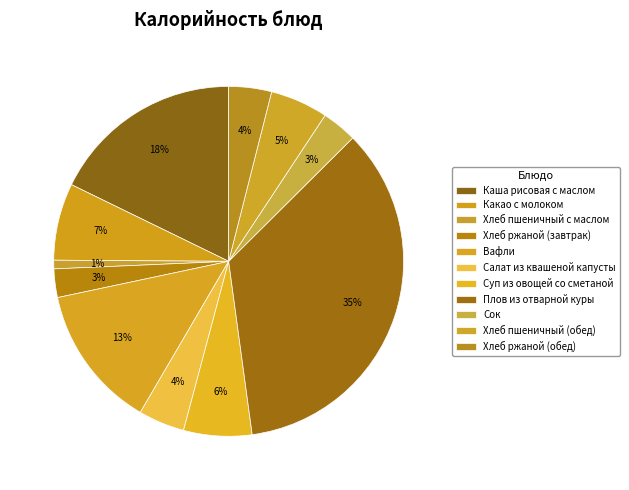

To the nearest percent, what is the difference between the Вафли and Хлеб ржаной (обед) slice percentages?

9%